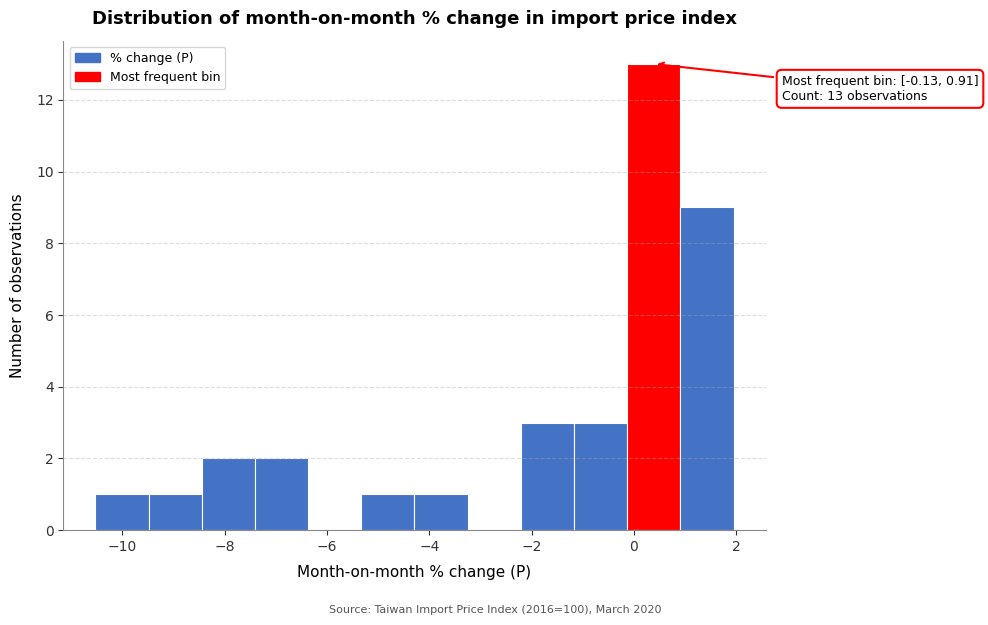

Over which range of the x-axis is the bar tallest?

-0.2 to 1.0